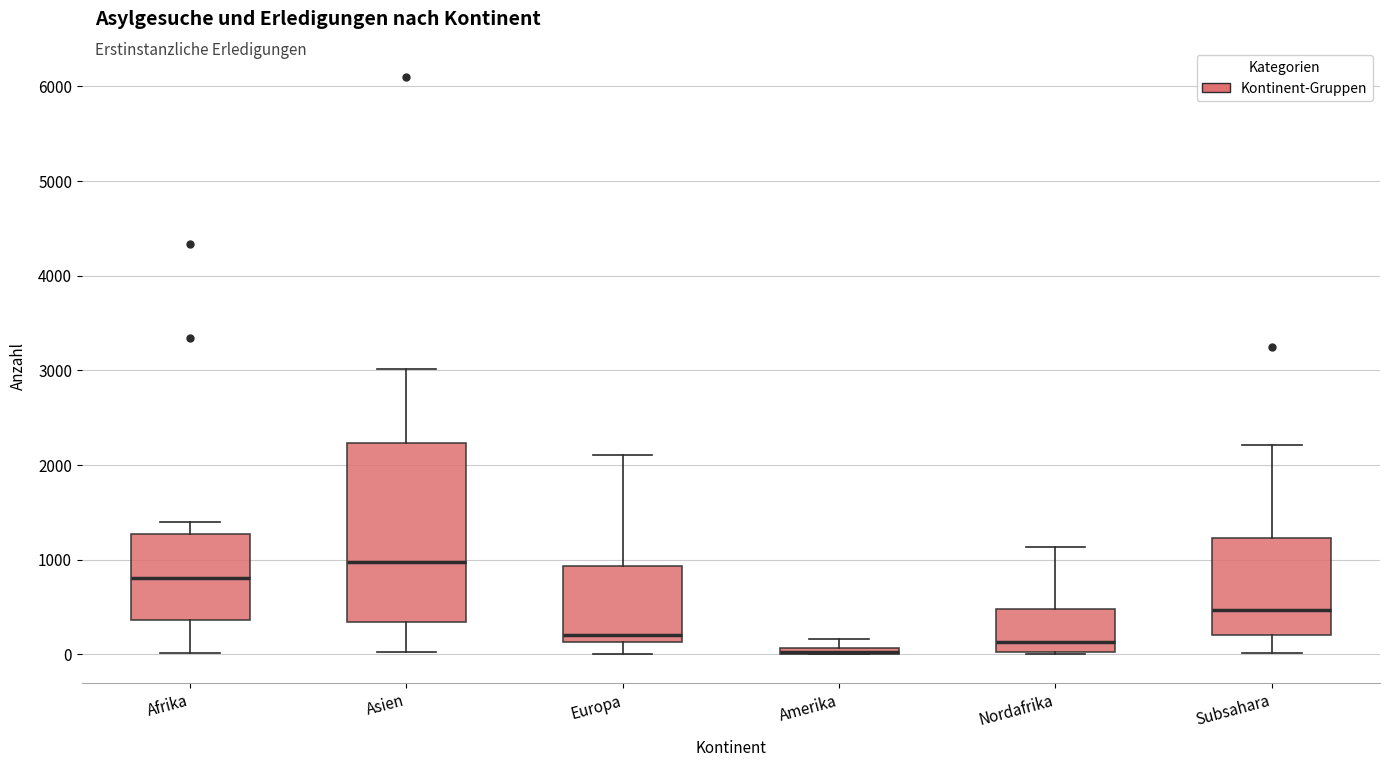

Comparing the boxes themselves (not the whiskers), which one is the tallest?

Asien